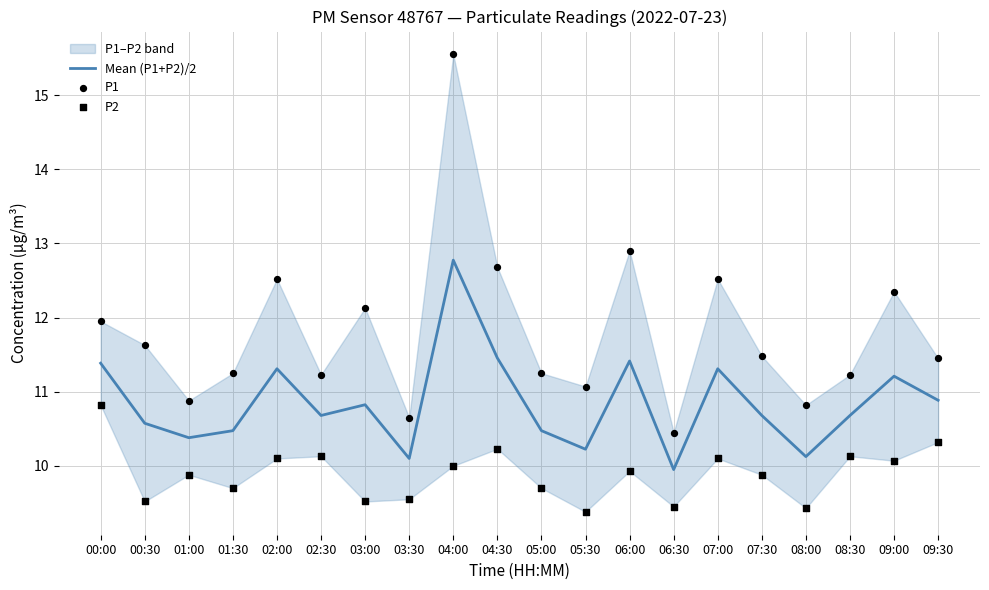

At which category is the sum across all series the highest?

04:00